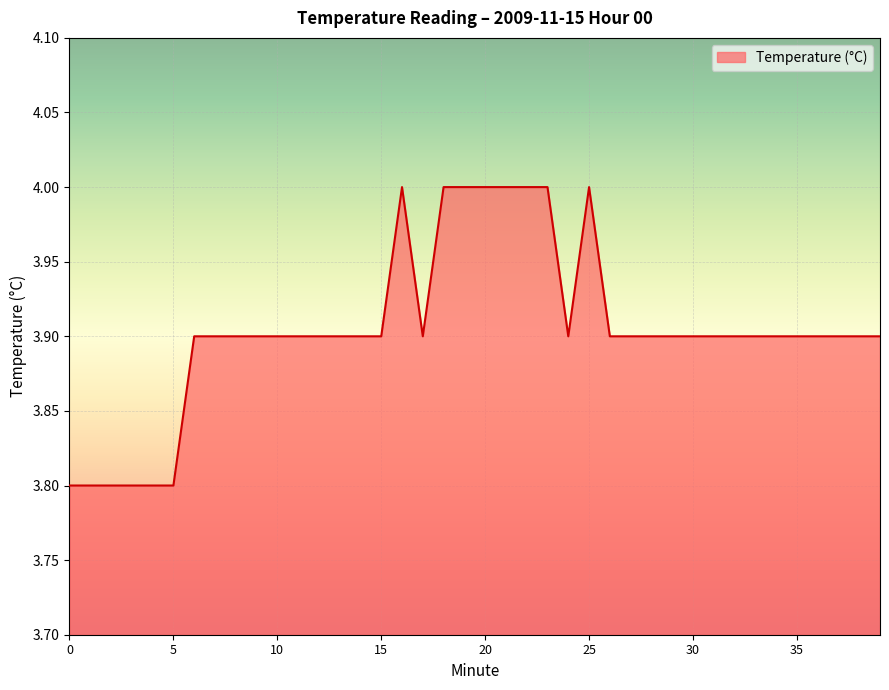

What is the difference between the second highest and second lowest values?

0.2